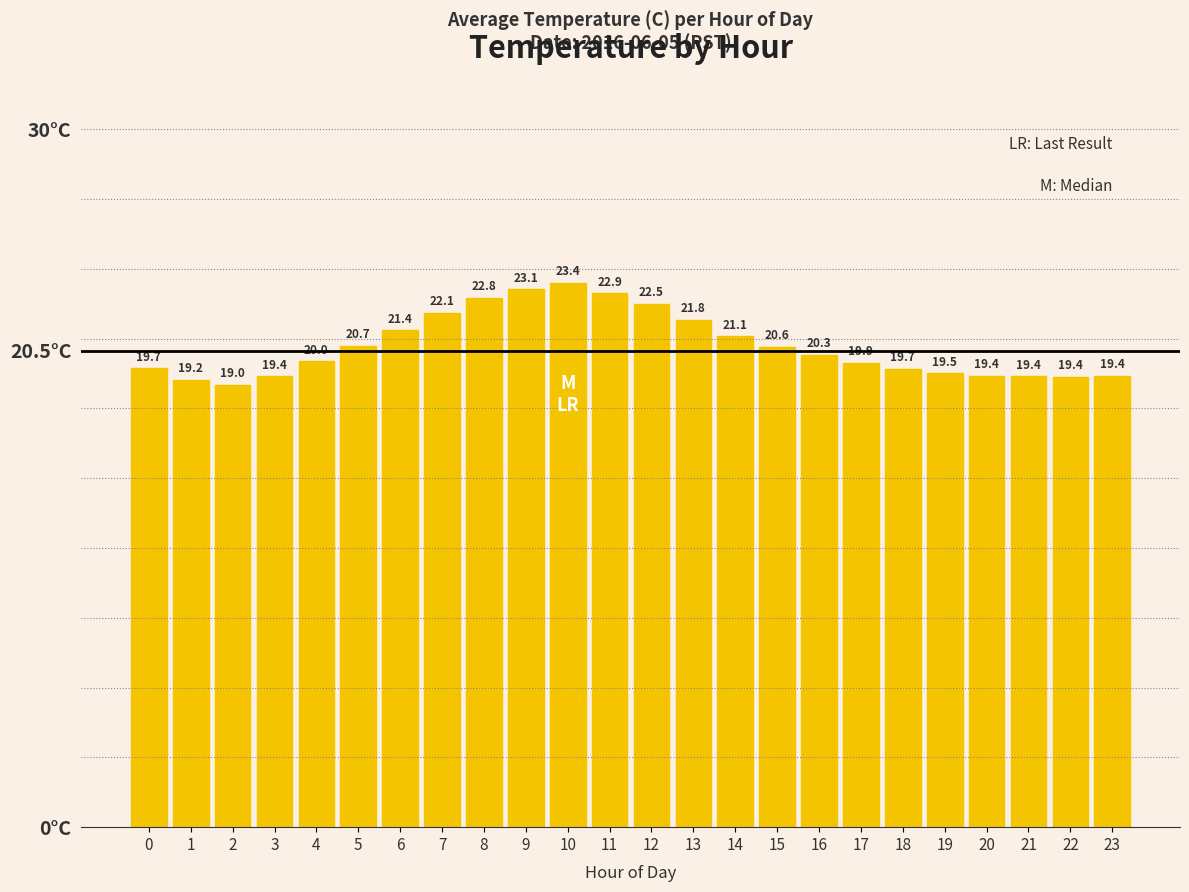

At which label is the value closest to 21?

14